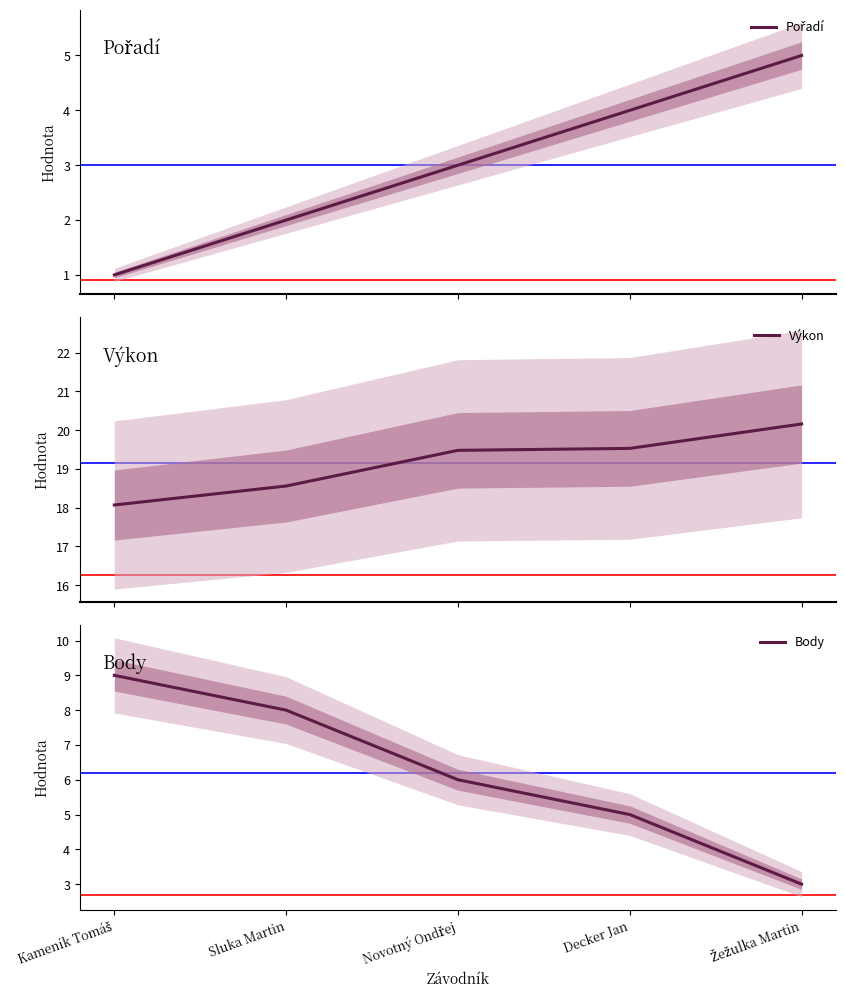

What is the spread (max minus min) of values at Žežulka Martin?

17.2